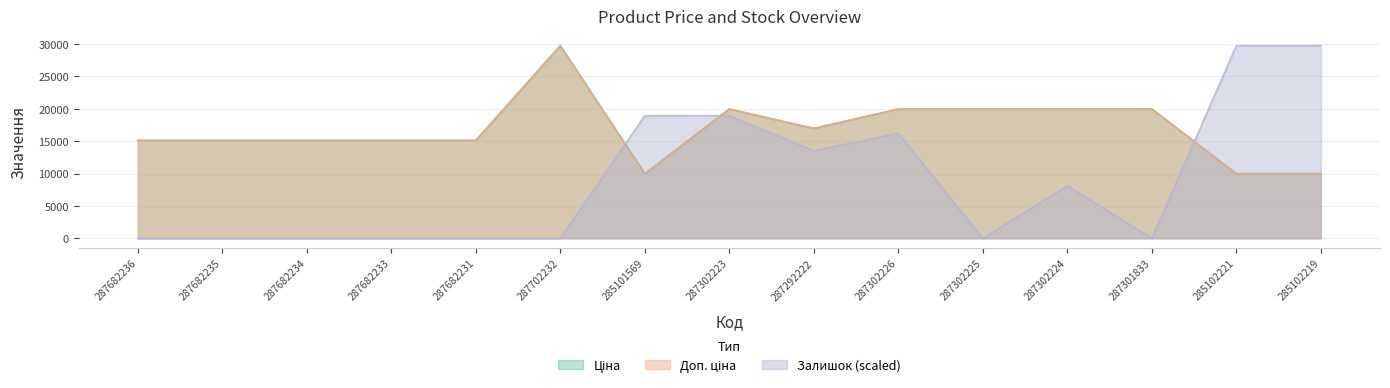

Reading left to right, transcribe all the data shown in this chart.

Ціна: 287682236=15120.0	287682235=15120.0	287682234=15120.0	287682233=15120.0	287682231=15120.0	287702232=29747.2	285101569=9975.0	287302223=19964.2	287292222=16976.3	287302226=19964.2	287302225=19964.2	287302224=19964.2	287301833=19964.2	285102221=9975.0	285102219=9975.0
Доп. ціна: 287682236=15120.0	287682235=15120.0	287682234=15120.0	287682233=15120.0	287682231=15120.0	287702232=29747.2	285101569=9975.0	287302223=19964.2	287292222=16976.3	287302226=19964.2	287302225=19964.2	287302224=19964.2	287301833=19964.2	285102221=9975.0	285102219=9975.0
Залишок: 287682236=0.0	287682235=0.0	287682234=0.0	287682233=0.0	287682231=0.0	287702232=0.0	285101569=18930.1	287302223=18930.1	287292222=13521.5	287302226=16225.8	287302225=0.0	287302224=8112.9	287301833=0.0	285102221=29747.2	285102219=29747.2